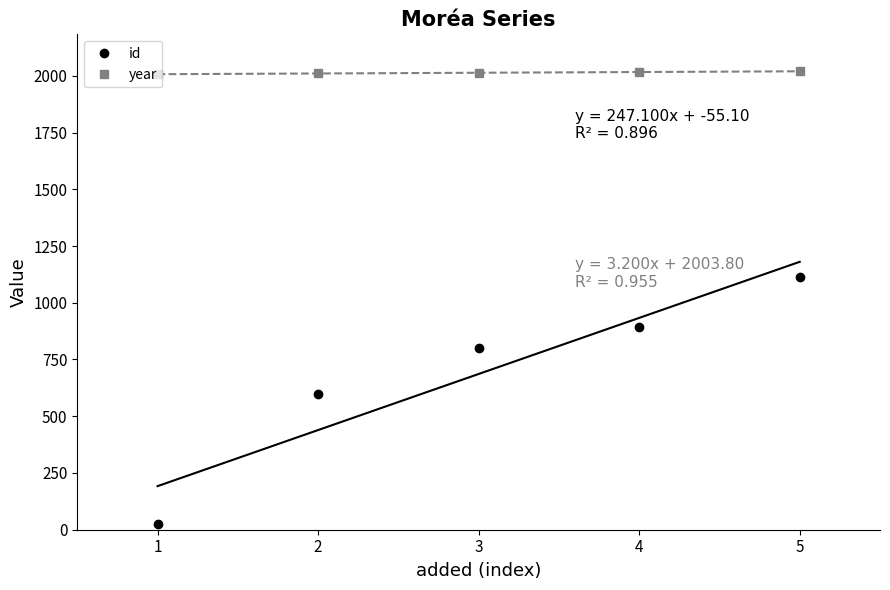

Is the value of id at 5 greater than the value of year at 2?

No